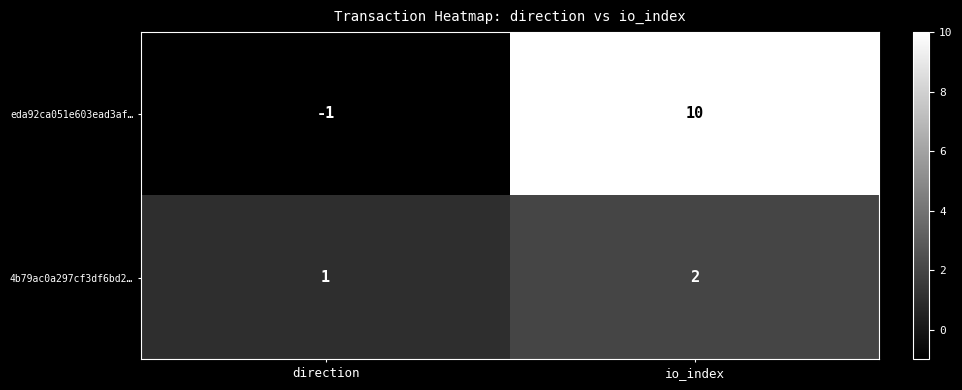

What is the difference between the maximum and minimum values in the eda92ca051e603ead3af… series?

11